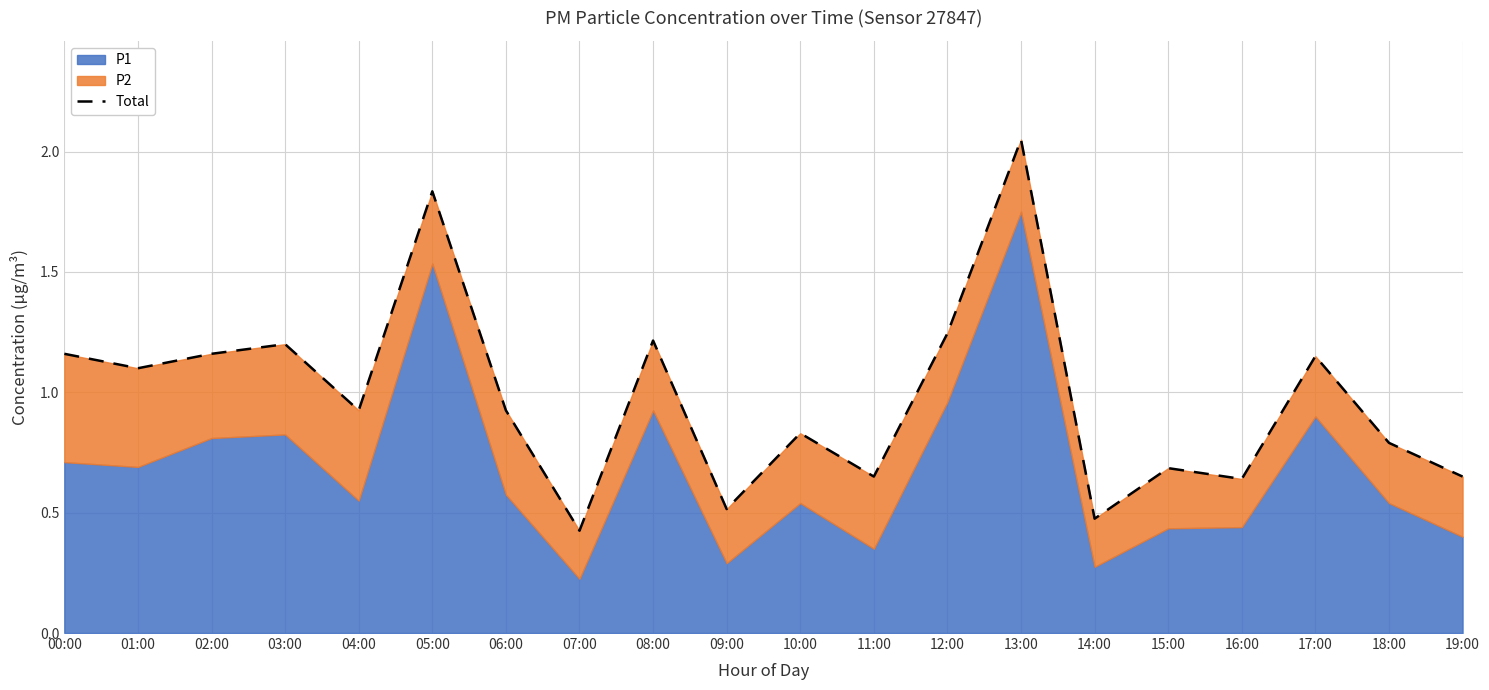

True or false: the data shows 0.5 at 14:00.

True